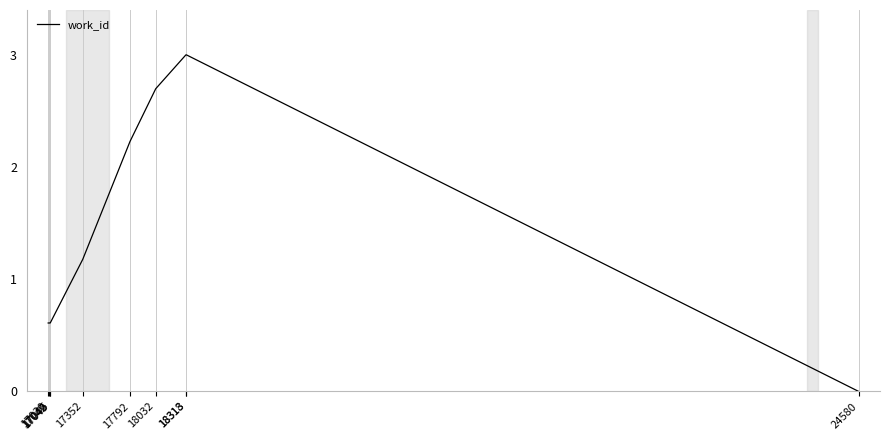

The value at 17792 is 2.2. True or false?

True